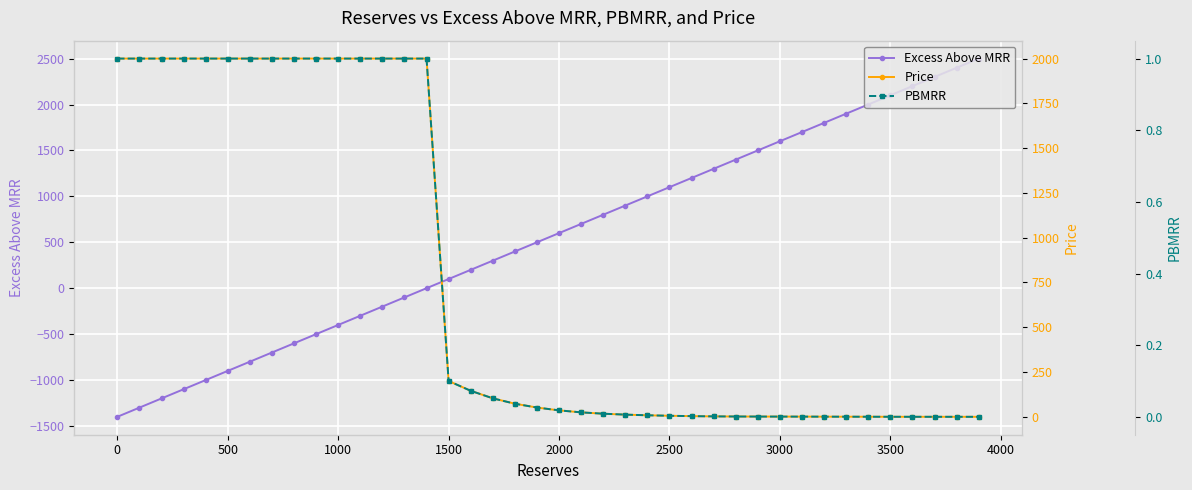

What is the minimum value for Excess Above MRR?

-1400